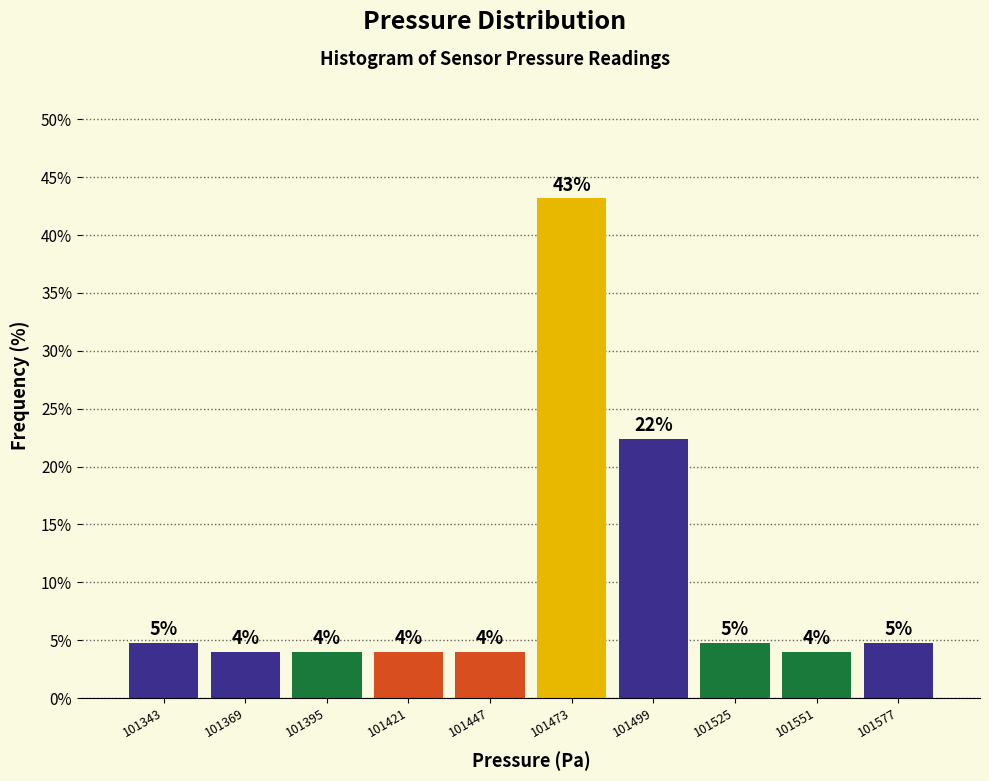

Over which range of the x-axis is the bar tallest?

101460 to 101486